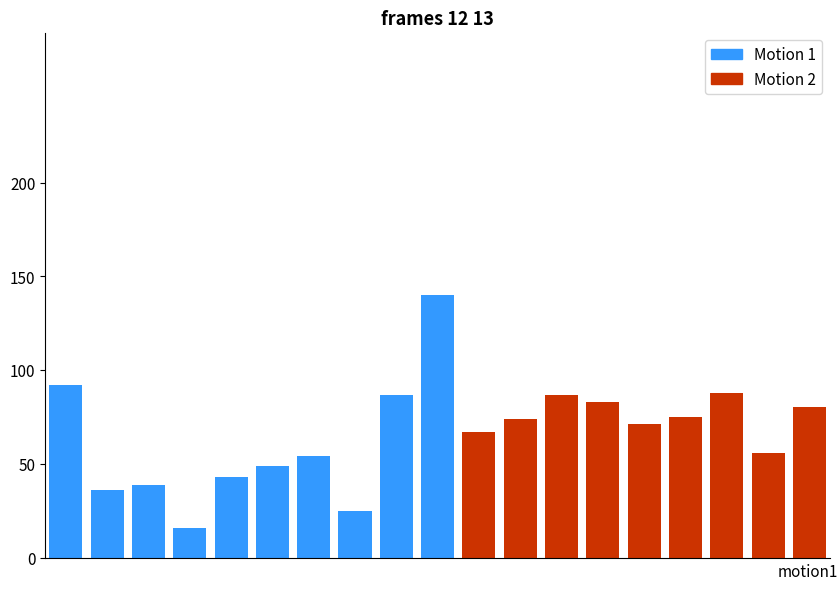

What is the maximum value for Motion 1?

140